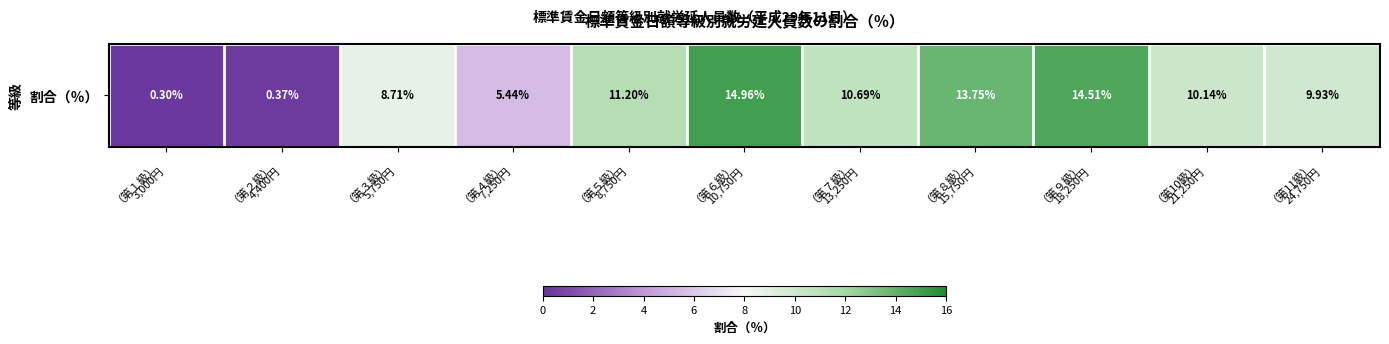

What is the approximate value at （第６級）
10,750円?

15.0